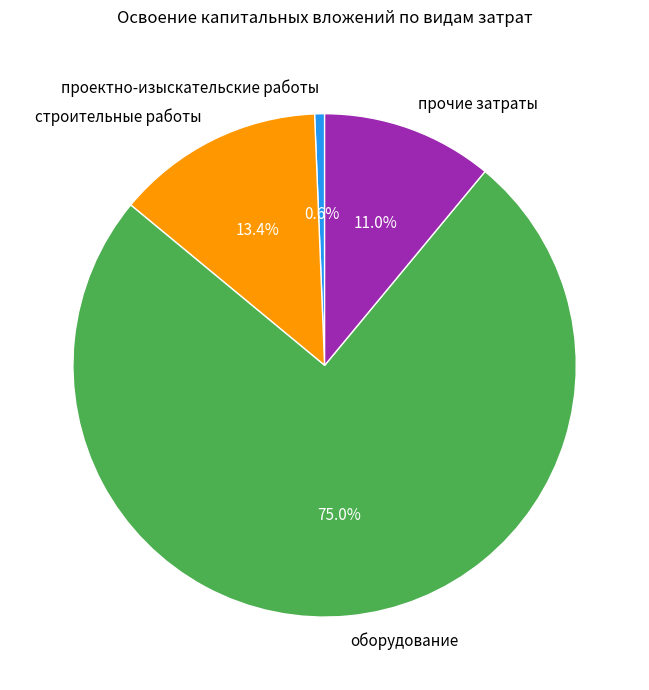

Is проектно-изыскательские работы the majority of the pie?

No